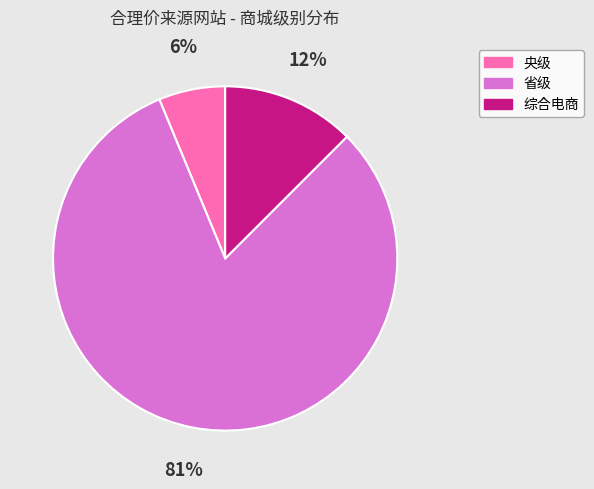

How many segments does this pie chart have?

3